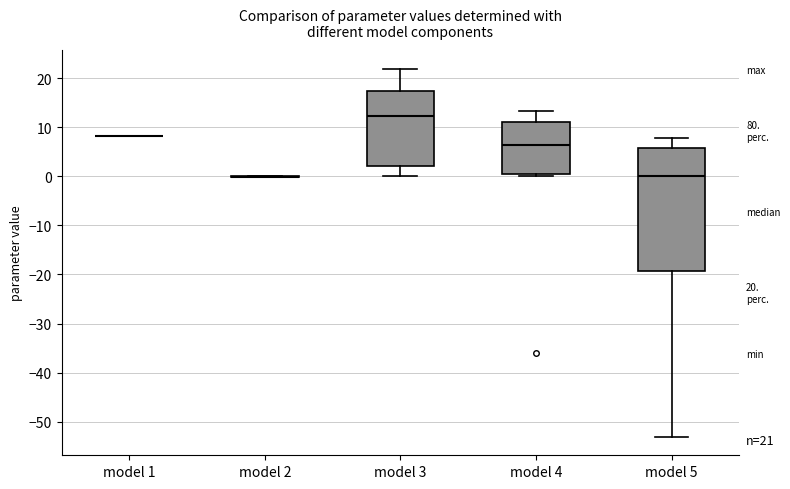

Comparing the boxes themselves (not the whiskers), which one is the tallest?

model 5